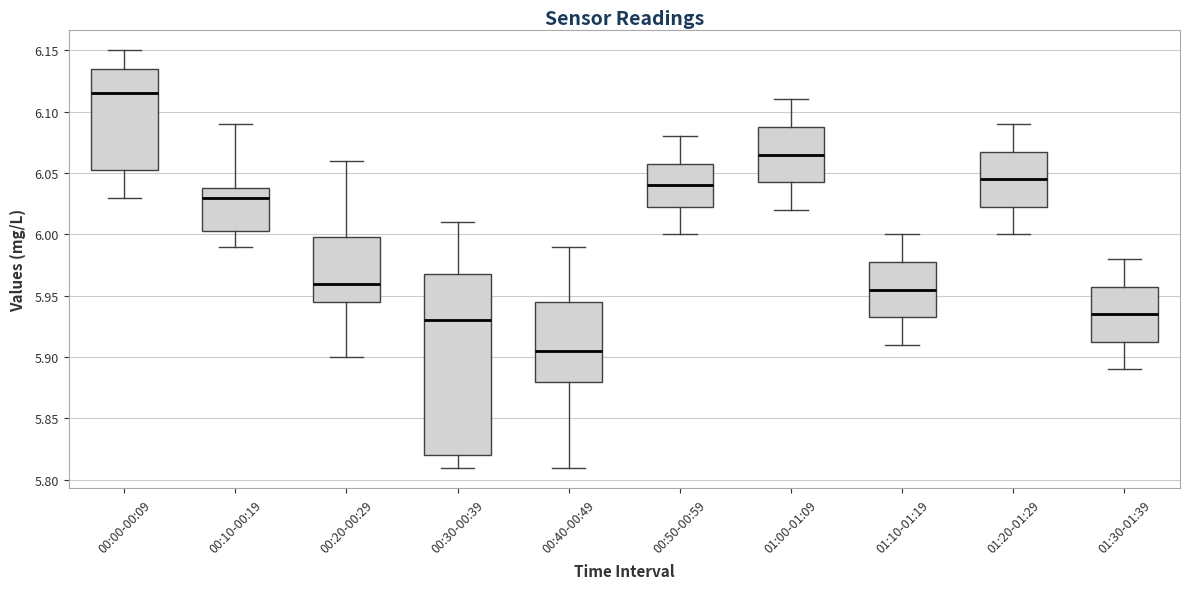

Where does the upper whisker of the box for 01:20-01:29 end on the y-axis? The values are not printed on the chart, so give them approximately, as read against the axis.

6.090